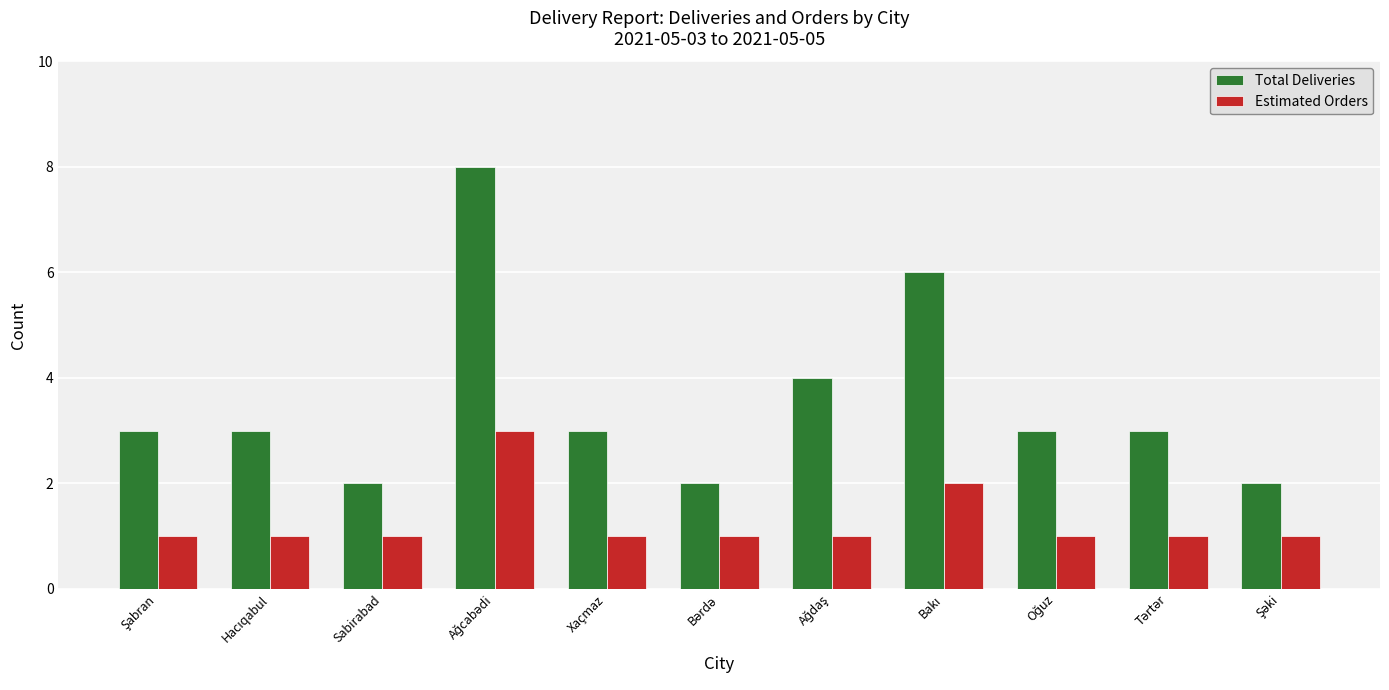

Reading right to left, transcribe all the data shown in this chart.

Total Deliveries: 2	3	3	6	4	2	3	8	2	3	3
Estimated Orders: 1	1	1	2	1	1	1	3	1	1	1